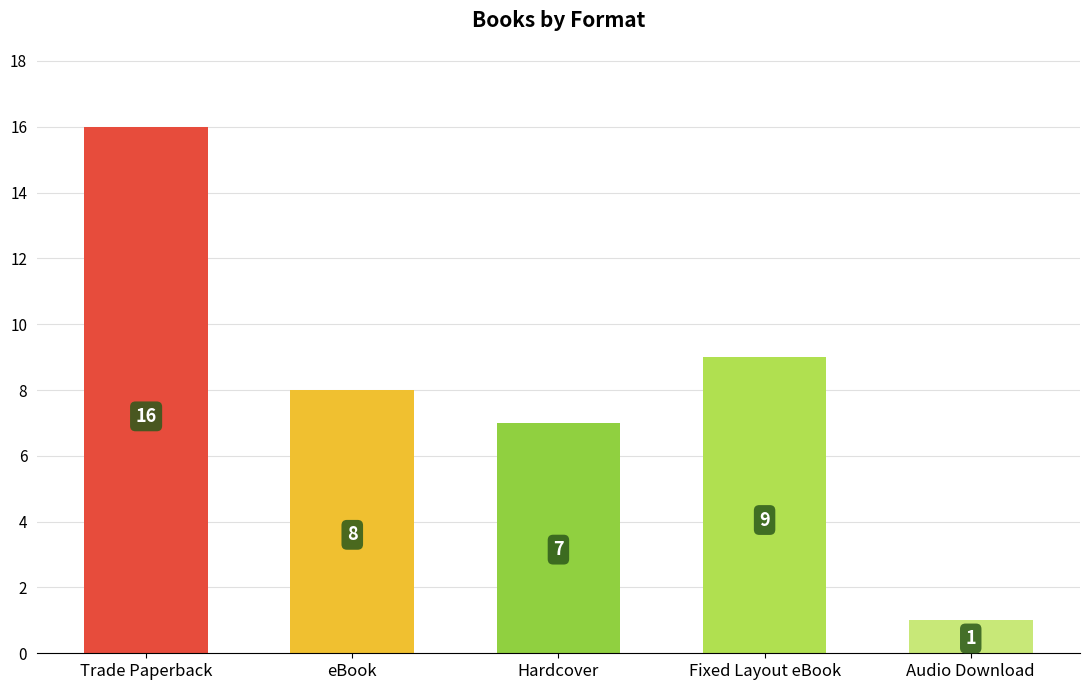

What is the difference between the values at eBook and Audio Download?

7